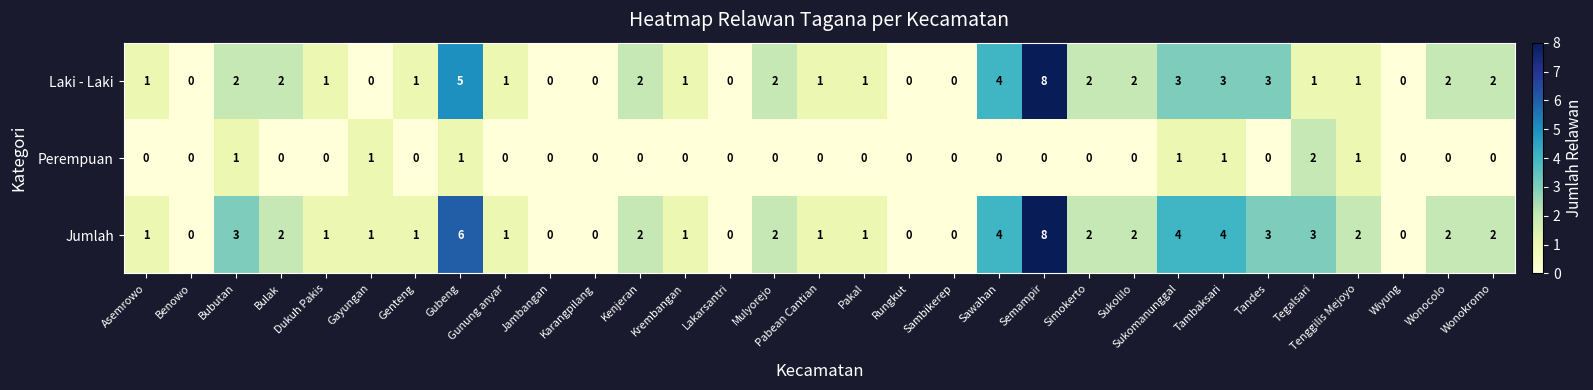

Rank the series by their average value, from lowest to highest.

Perempuan, Laki - Laki, Jumlah